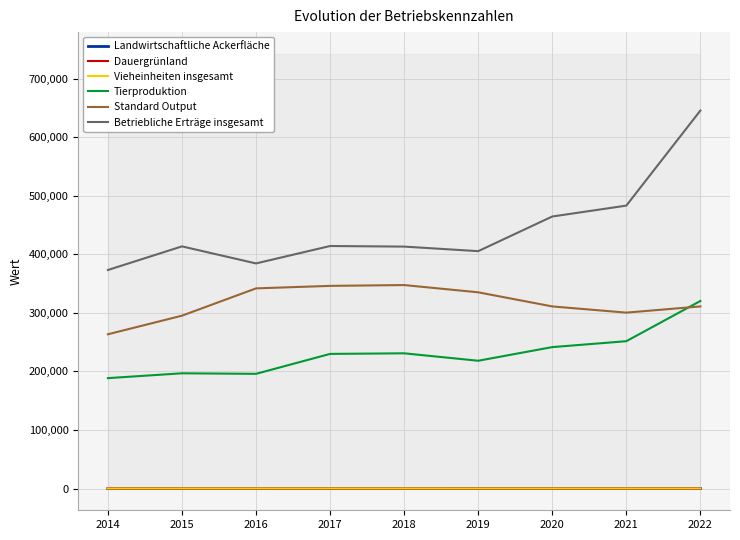

What is the spread (max minus min) of values at 2016?

384481.2